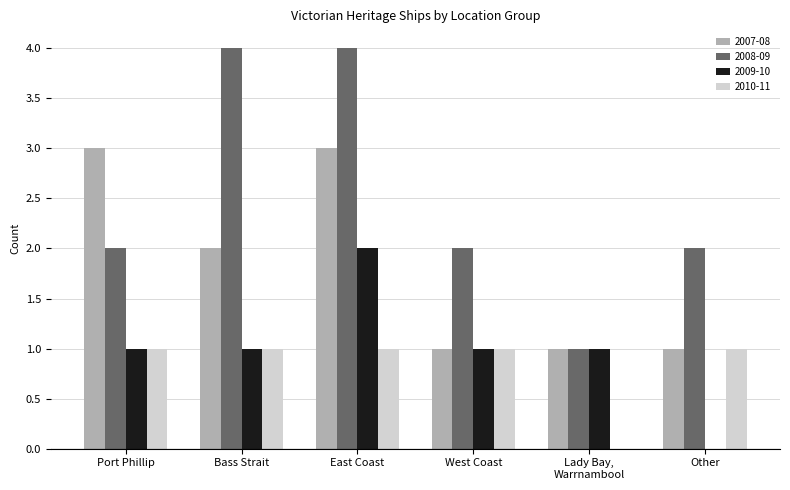

Is it true that 2008-09 equals 4 at Bass Strait?

True